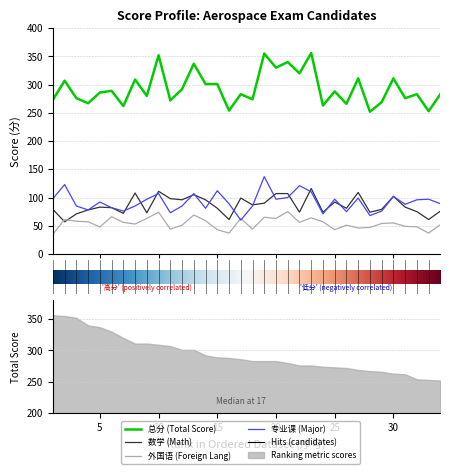

What is the sum of all 数学 values?

2937